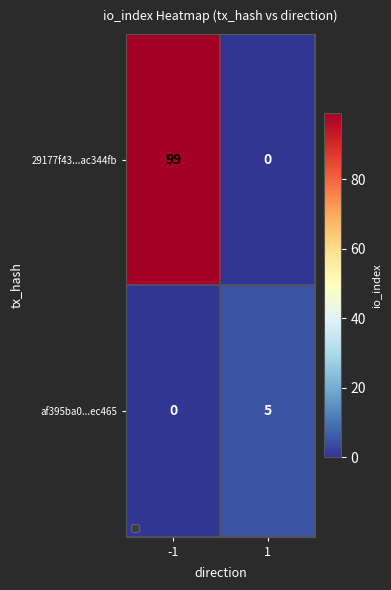

What is the difference between the 29177f43...ac344fb values at 1 and -1?

99